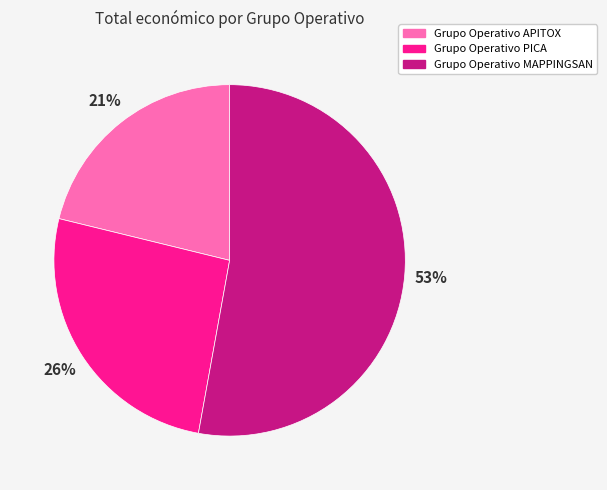

Do Grupo Operativo MAPPINGSAN and Grupo Operativo PICA together represent more than half of the pie?

Yes